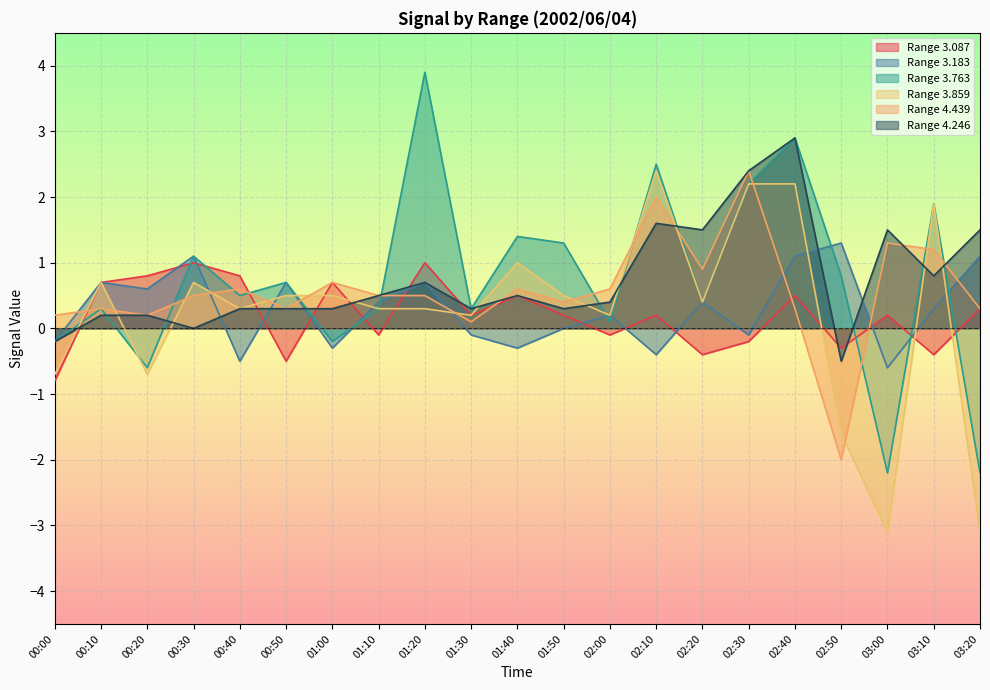

Reading left to right, what are all the values shown in this chart?

3.087: 00:00=-0.8	00:10=0.7	00:20=0.8	00:30=1.0	00:40=0.8	00:50=-0.5	01:00=0.7	01:10=-0.1	01:20=1.0	01:30=0.2	01:40=0.5	01:50=0.2	02:00=-0.1	02:10=0.2	02:20=-0.4	02:30=-0.2	02:40=0.5	02:50=-0.3	03:00=0.2	03:10=-0.4	03:20=0.3
3.183: 00:00=-0.2	00:10=0.7	00:20=0.6	00:30=1.1	00:40=-0.5	00:50=0.7	01:00=-0.3	01:10=0.4	01:20=0.7	01:30=-0.1	01:40=-0.3	01:50=-0.0	02:00=0.2	02:10=-0.4	02:20=0.4	02:30=-0.1	02:40=1.1	02:50=1.3	03:00=-0.6	03:10=0.3	03:20=1.1
3.763: 00:00=-0.2	00:10=0.3	00:20=-0.6	00:30=1.1	00:40=0.5	00:50=0.7	01:00=-0.2	01:10=0.3	01:20=3.9	01:30=0.3	01:40=1.4	01:50=1.3	02:00=0.1	02:10=2.5	02:20=0.4	02:30=2.2	02:40=2.9	02:50=0.8	03:00=-2.2	03:10=1.9	03:20=-2.2
3.859: 00:00=-0.7	00:10=0.7	00:20=-0.7	00:30=0.7	00:40=0.3	00:50=0.5	01:00=0.5	01:10=0.3	01:20=0.3	01:30=0.2	01:40=1.0	01:50=0.5	02:00=0.2	02:10=2.4	02:20=0.4	02:30=2.2	02:40=2.2	02:50=-1.6	03:00=-3.1	03:10=1.9	03:20=-3.1
4.439: 00:00=0.2	00:10=0.3	00:20=0.2	00:30=0.5	00:40=0.6	00:50=0.3	01:00=0.7	01:10=0.5	01:20=0.5	01:30=0.1	01:40=0.6	01:50=0.4	02:00=0.6	02:10=2.0	02:20=0.9	02:30=2.4	02:40=0.3	02:50=-2.0	03:00=1.3	03:10=1.2	03:20=0.3
4.246: 00:00=-0.2	00:10=0.2	00:20=0.2	00:30=0.0	00:40=0.3	00:50=0.3	01:00=0.3	01:10=0.5	01:20=0.7	01:30=0.3	01:40=0.5	01:50=0.3	02:00=0.4	02:10=1.6	02:20=1.5	02:30=2.4	02:40=2.9	02:50=-0.5	03:00=1.5	03:10=0.8	03:20=1.5